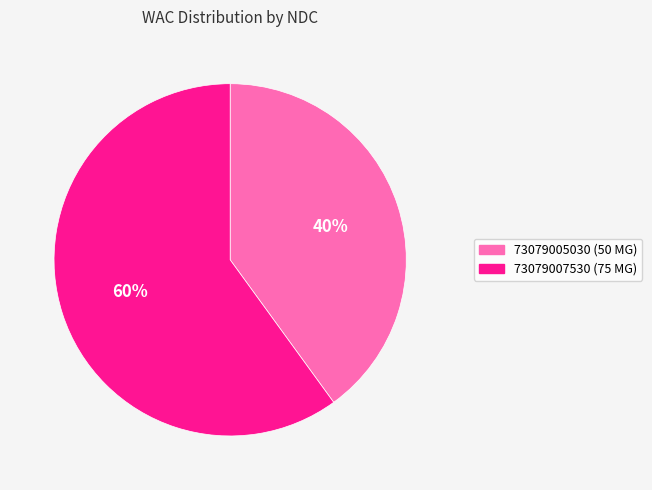

Which slice is the smallest?

73079005030